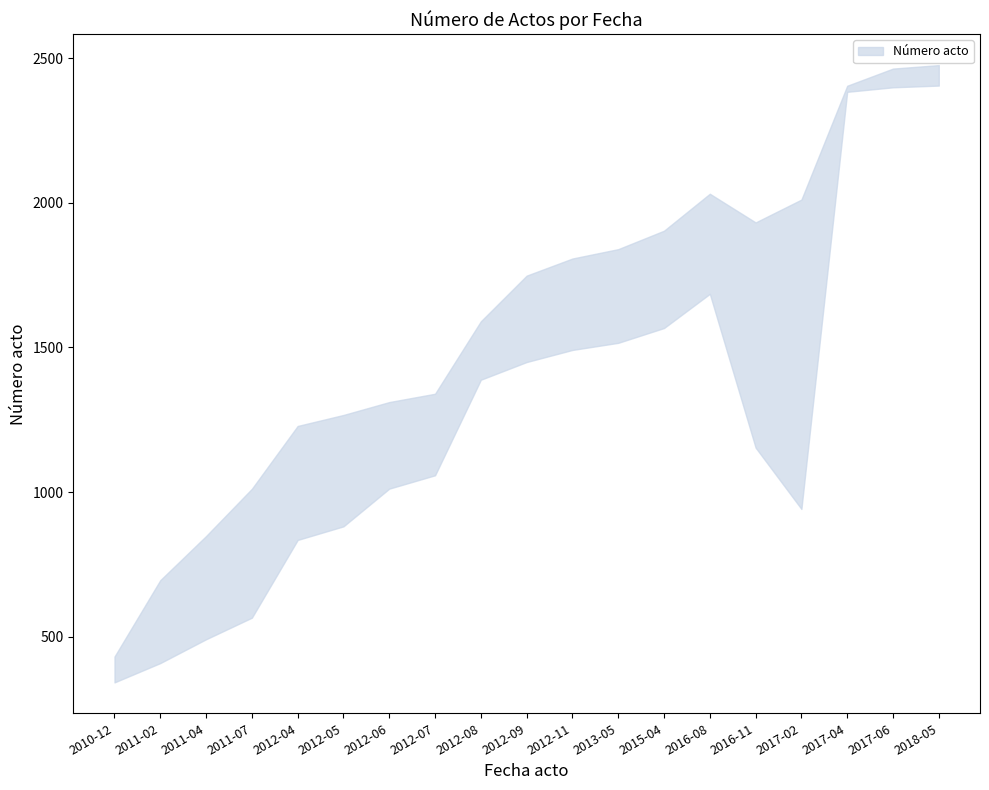

The value of lower at 2013-05 is 295. True or false?

False